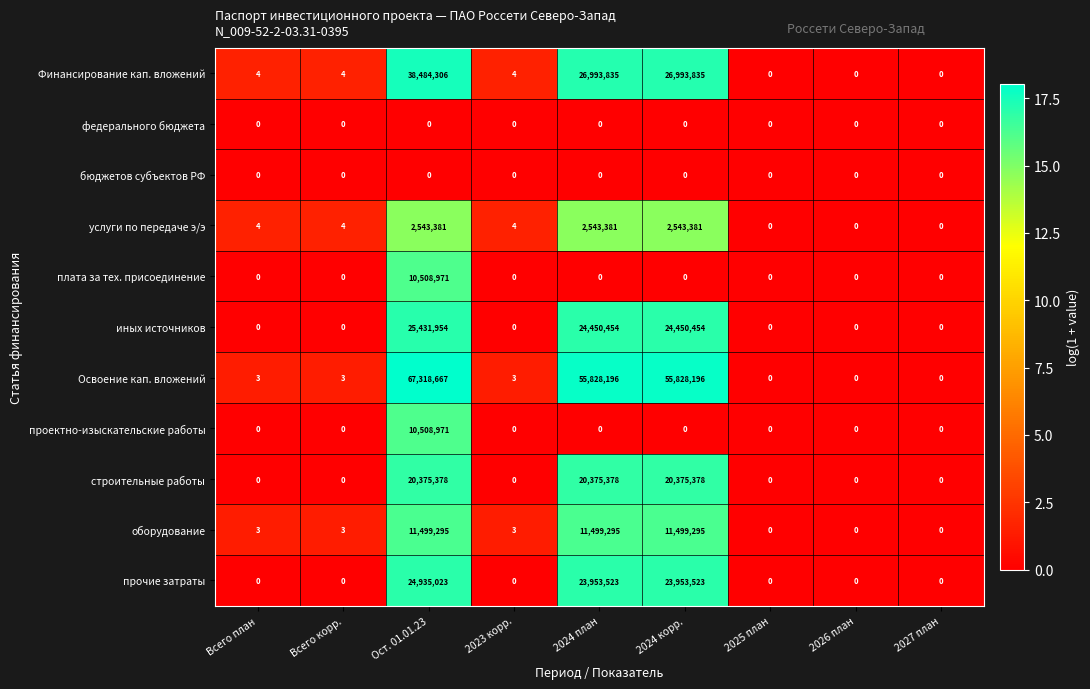

At how many categories does at least one series exceed 42383103?

3